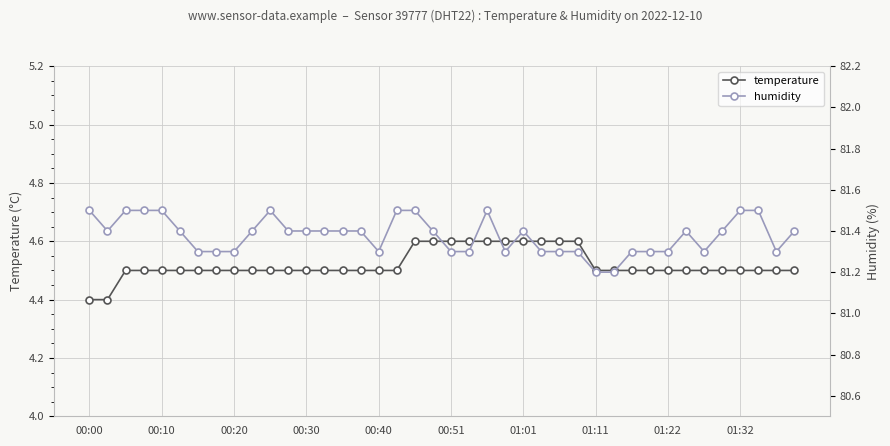

Is it true that temperature equals 6.5 at 00:30?

False